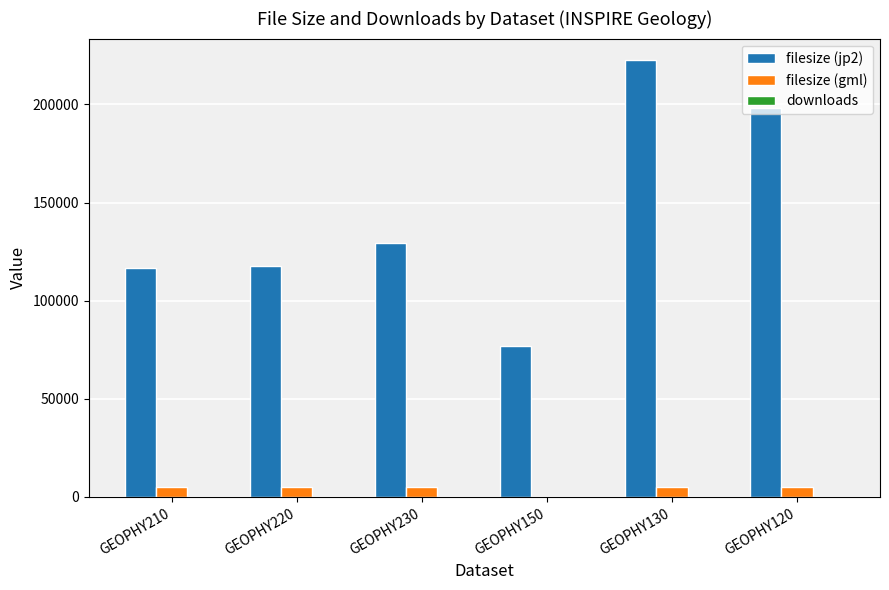

The value of filesize (jp2) at GEOPHY210 is 116491. True or false?

True